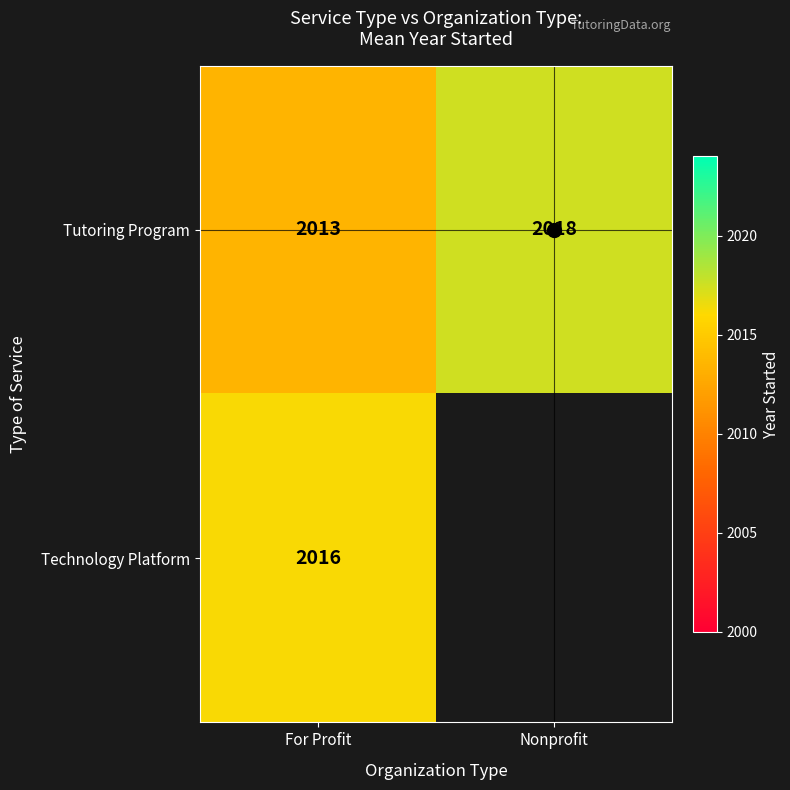

Is the value of Technology Platform at Nonprofit greater than the value of Tutoring Program at Nonprofit?

No